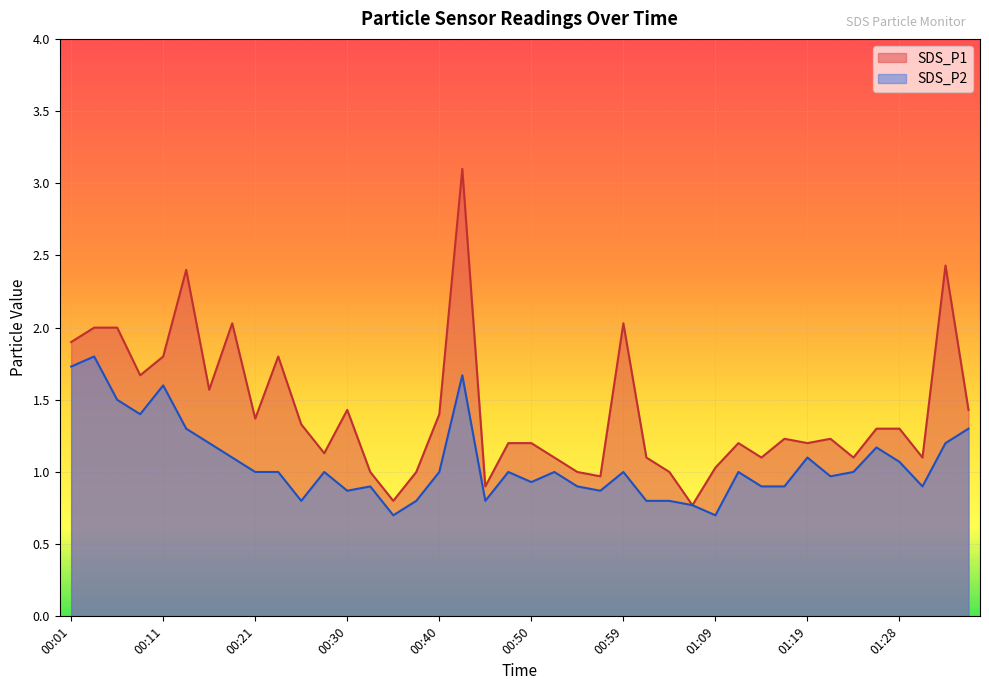

What is the minimum value for SDS_P1?

0.8